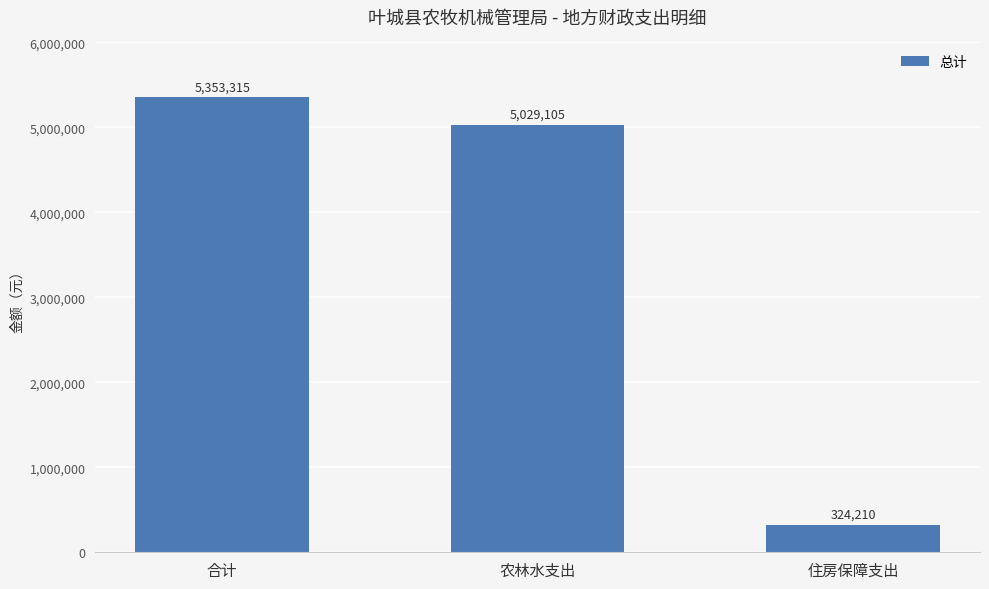

Approximately how many times larger is the value at 住房保障支出 compared to 合计?

0.1